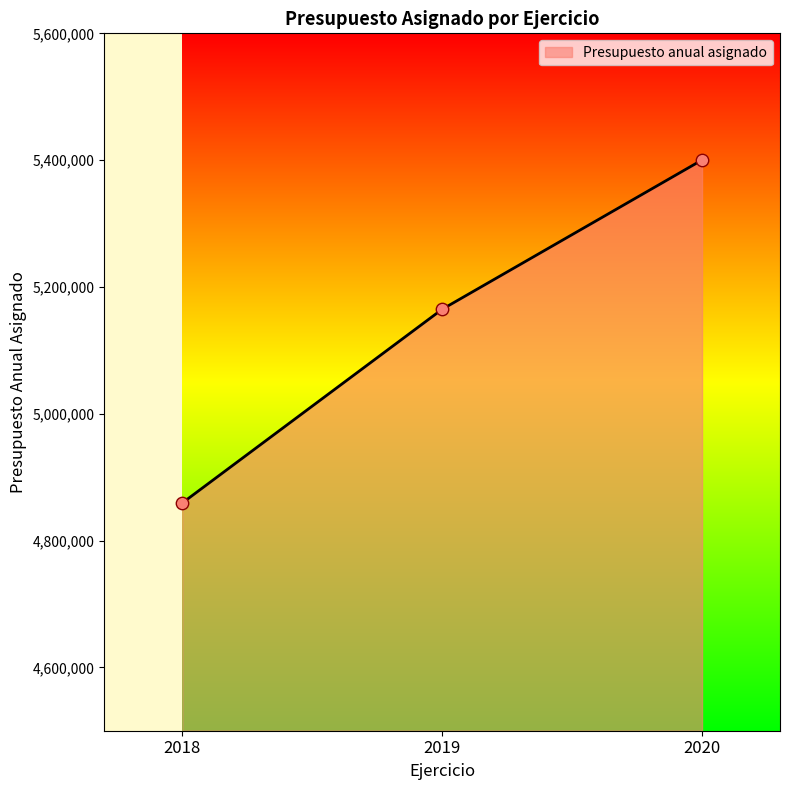

What is the ratio of the value at 2018 to the value at 2020?

0.9